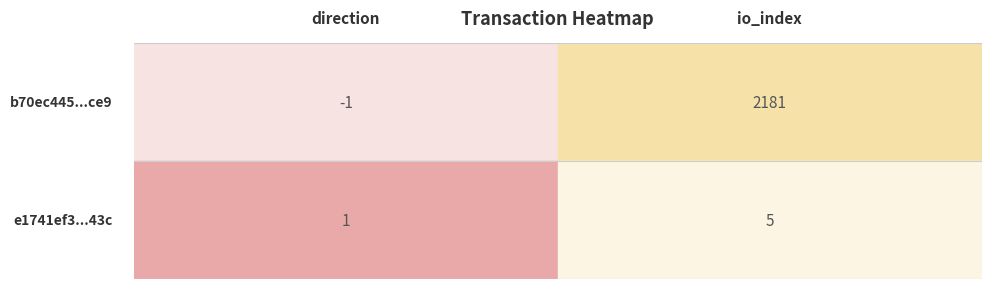

Rank the series by their average value, from highest to lowest.

1.50, 0.50